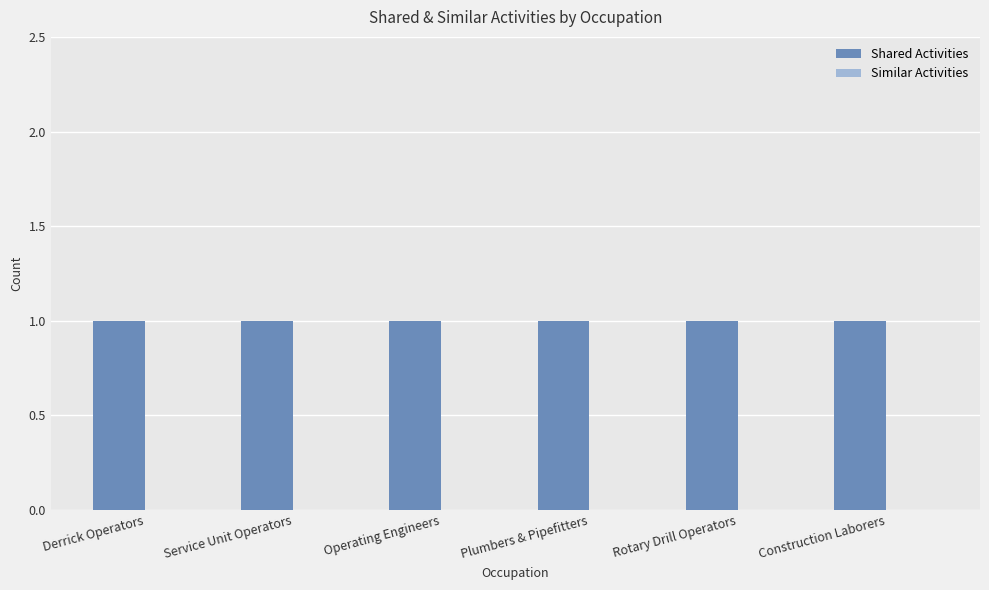

Is the value of Similar Activities at Rotary Drill Operators greater than the value of Shared Activities at Plumbers & Pipefitters?

No